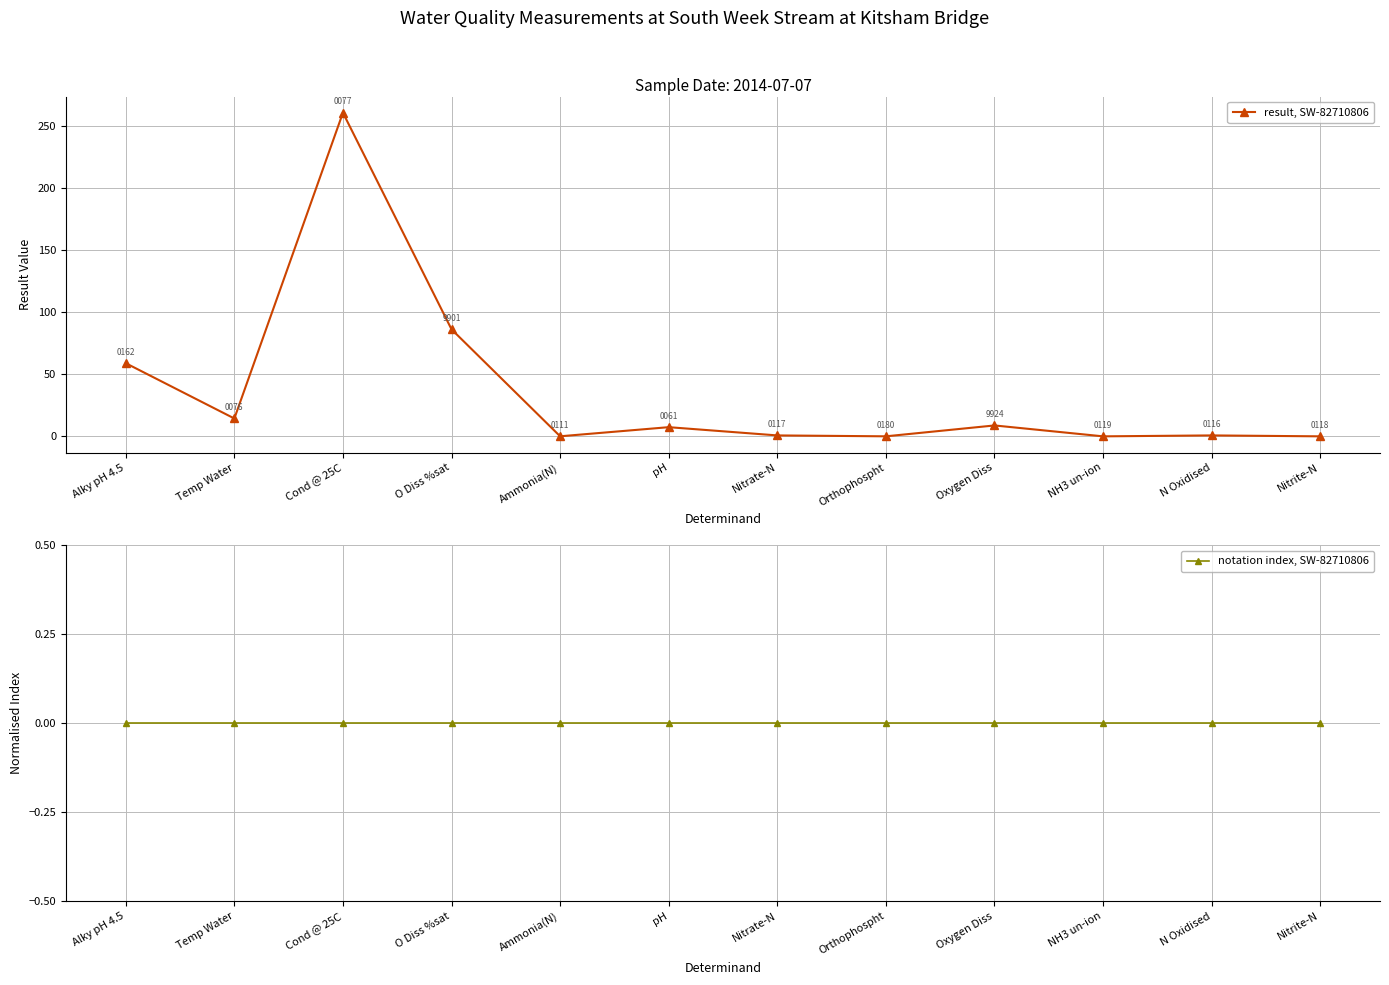

What is the label of the 2nd point from the right?

N Oxidised